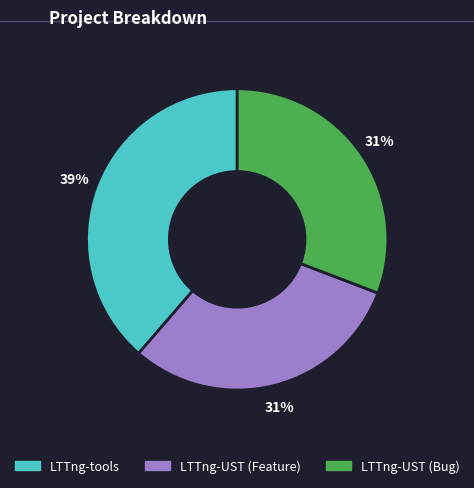

How many segments does this pie chart have?

3